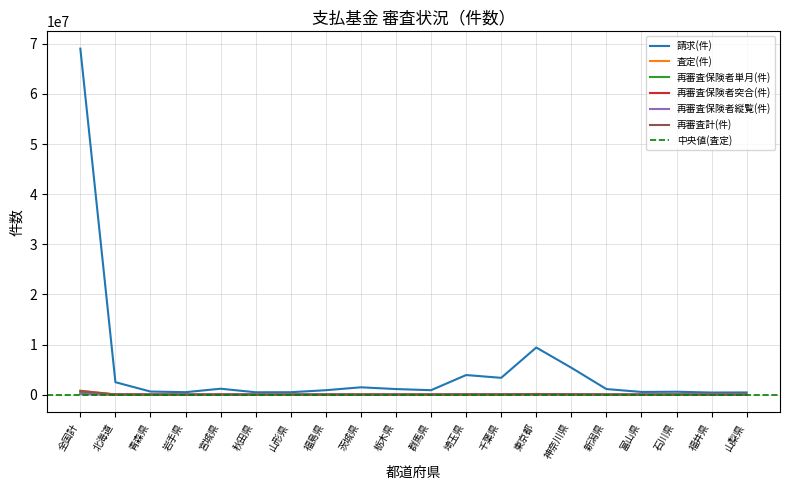

At how many categories does at least one series exceed 19533906?

1